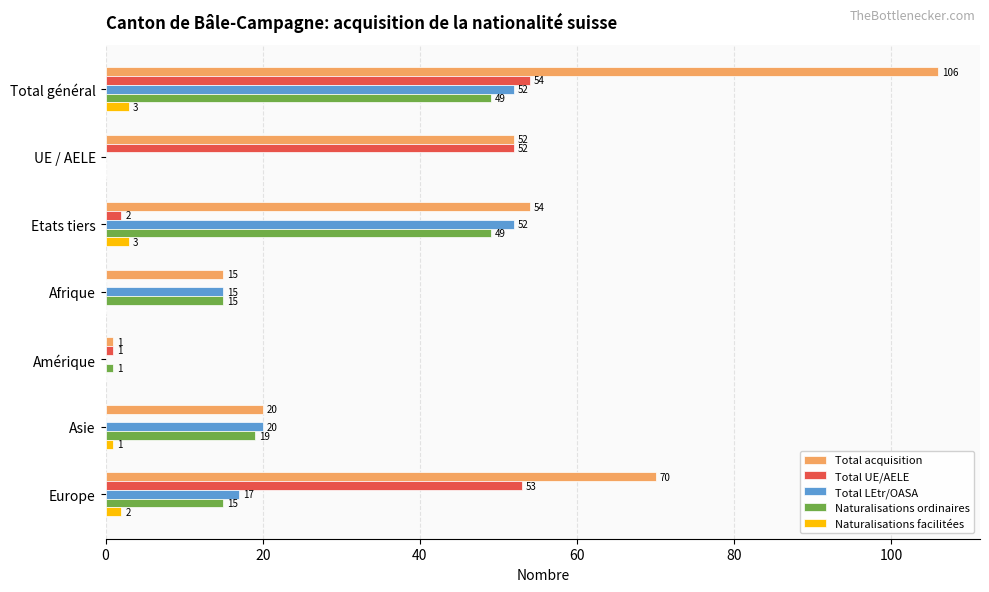

Which series changed the most between Total général and Amérique?

Total acquisition